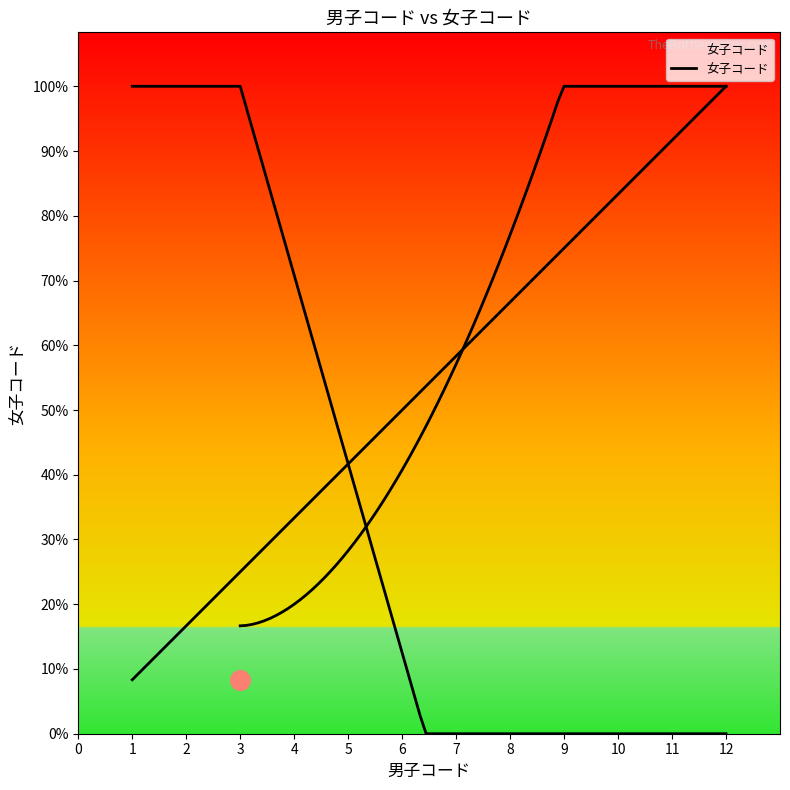

What is the change in value from 4 to 6?

+2